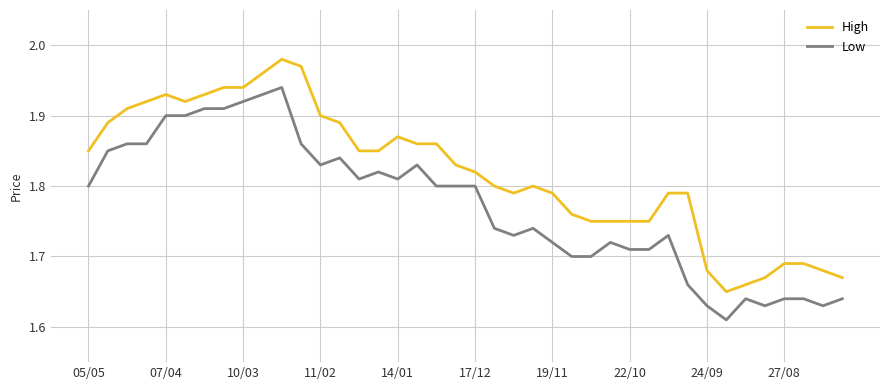

List the series in order of their peak value, highest first.

High, Low